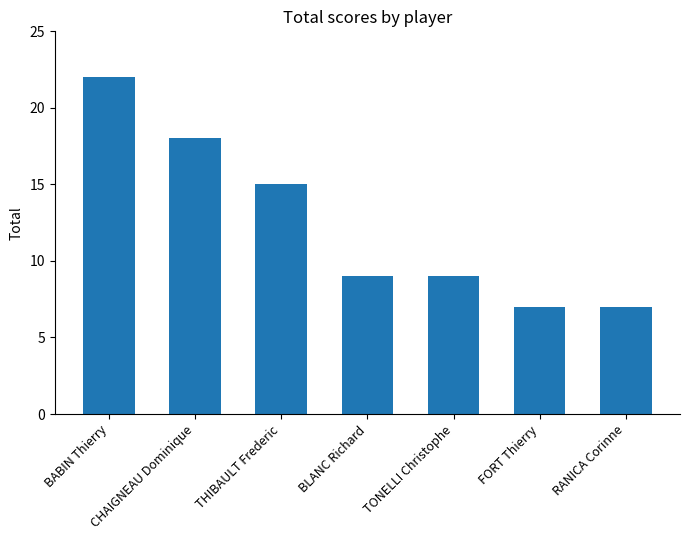

Count the number of categories in the chart.

7